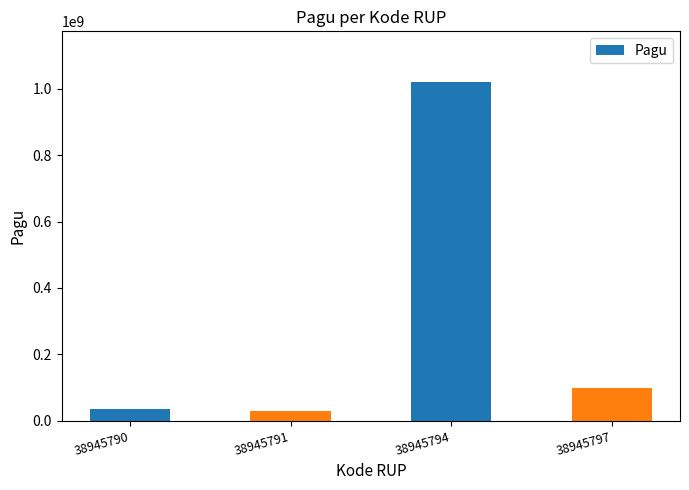

Count the number of data series in this chart.

1